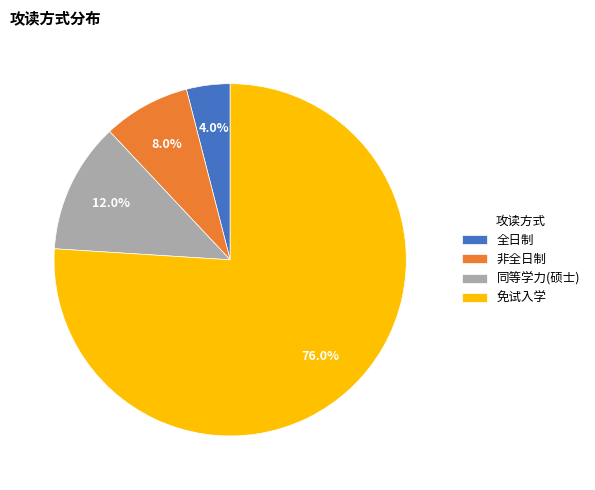

To the nearest percent, what is the combined percentage of 全日制 and 同等学力(硕士)?

16%